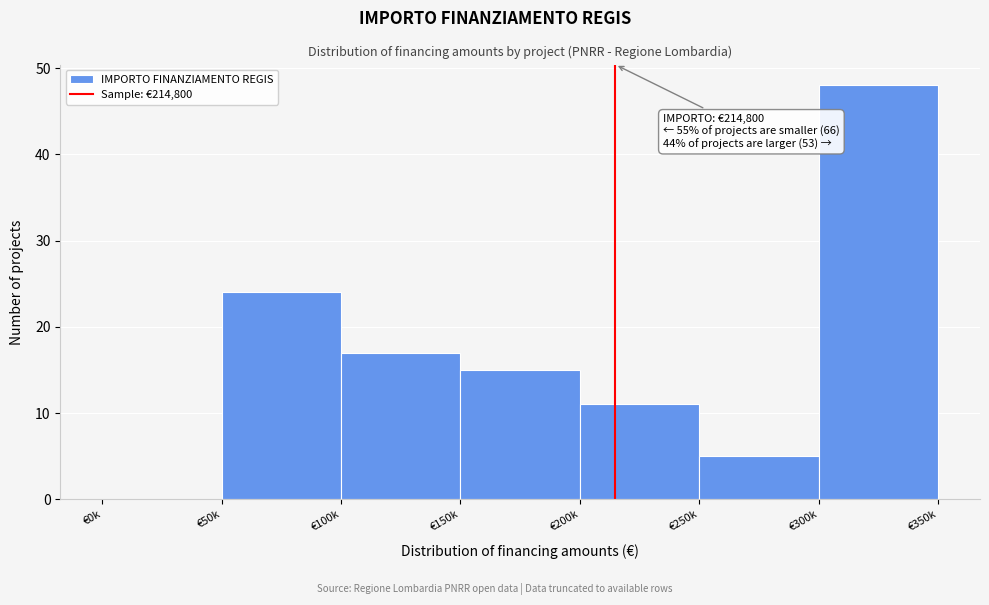

Reading left to right, what are all the values shown in this chart?

€0k=0	€50k=24	€100k=17	€150k=15	€200k=11	€250k=5	€300k=48